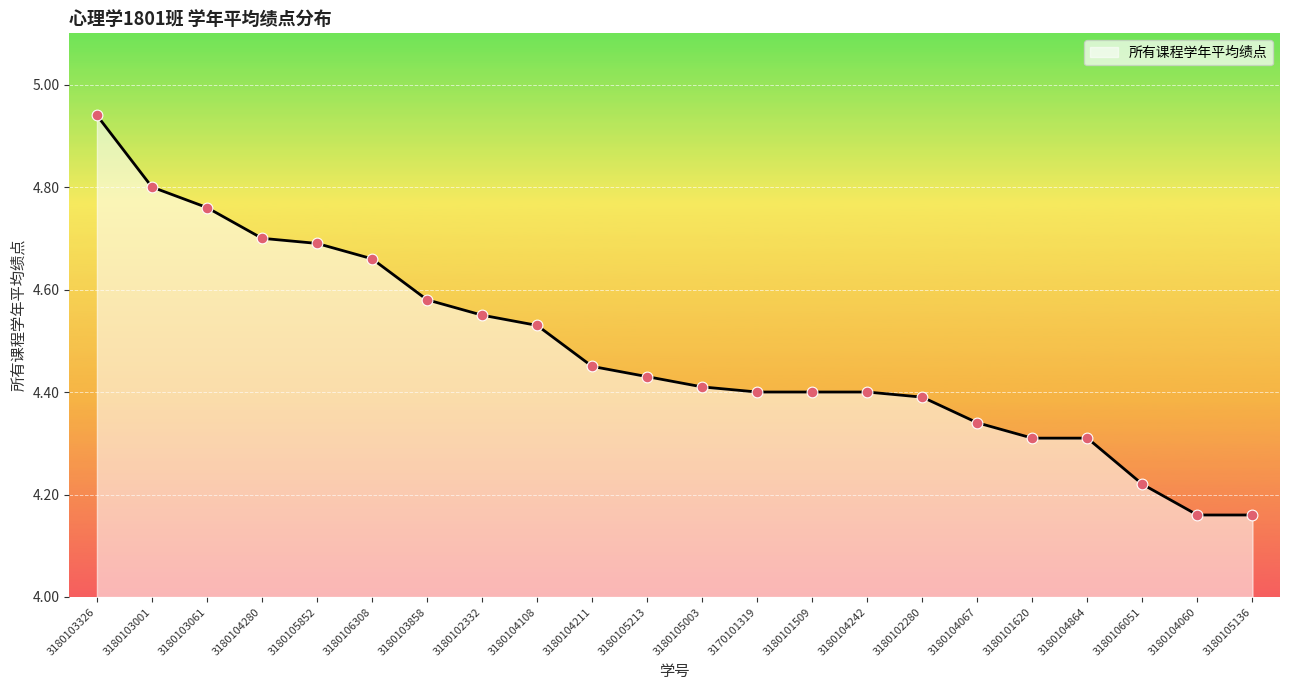

Between 3180106051 and 3180102332, which is larger?

3180102332